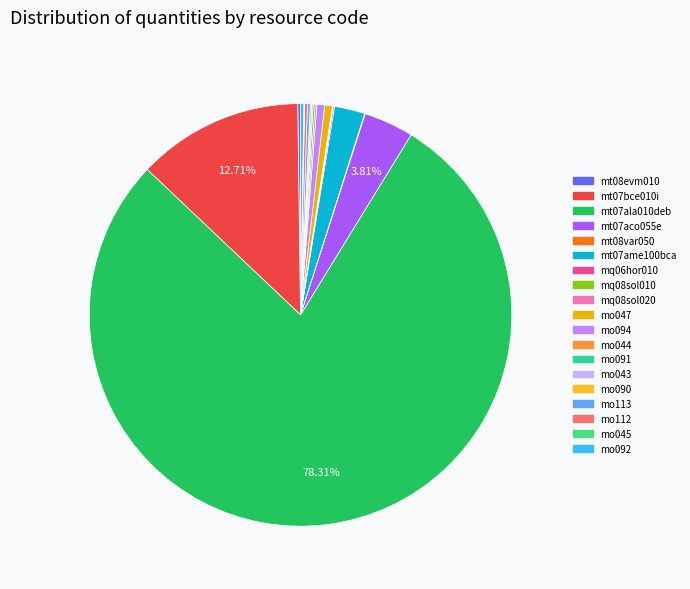

How many segments does this pie chart have?

19